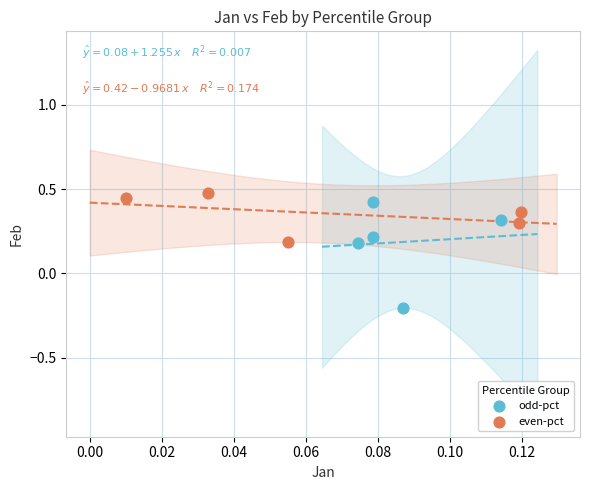

What are all the series names shown in the legend?

odd-pct, even-pct